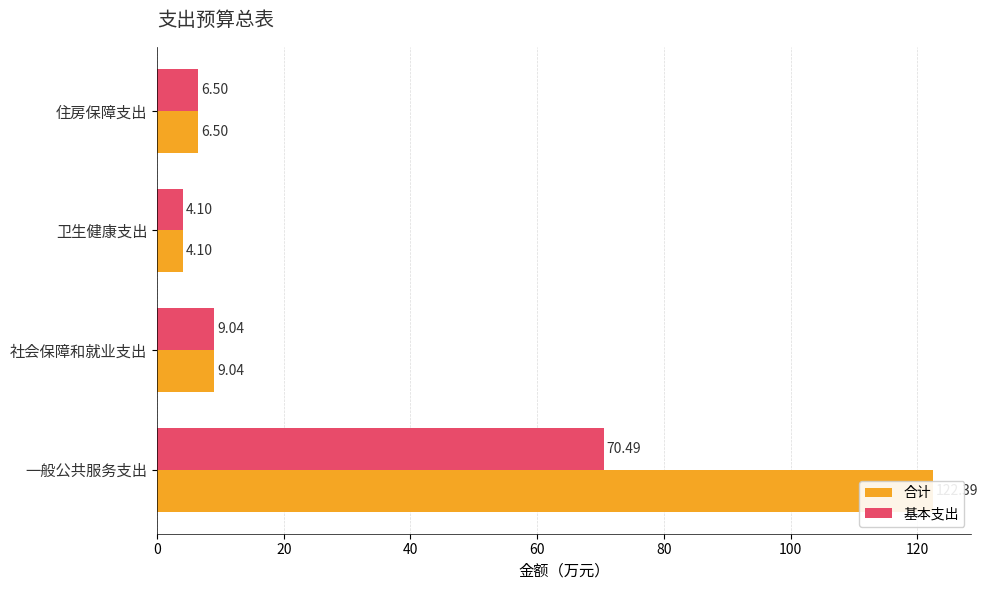

Are the bars grouped side by side (vs. stacked)?

Yes